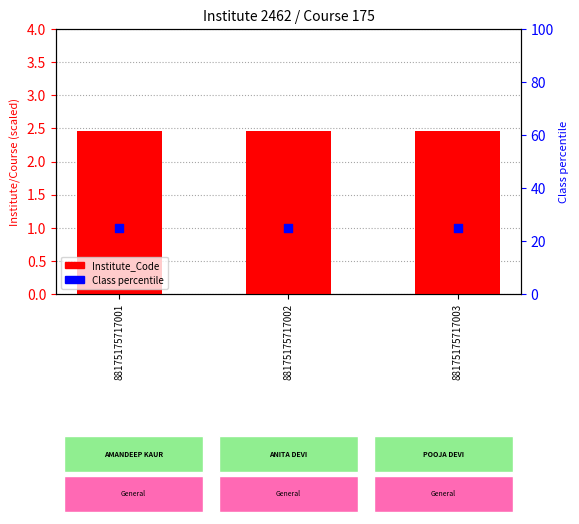

At which category is the sum across all series the highest?

88175175717001